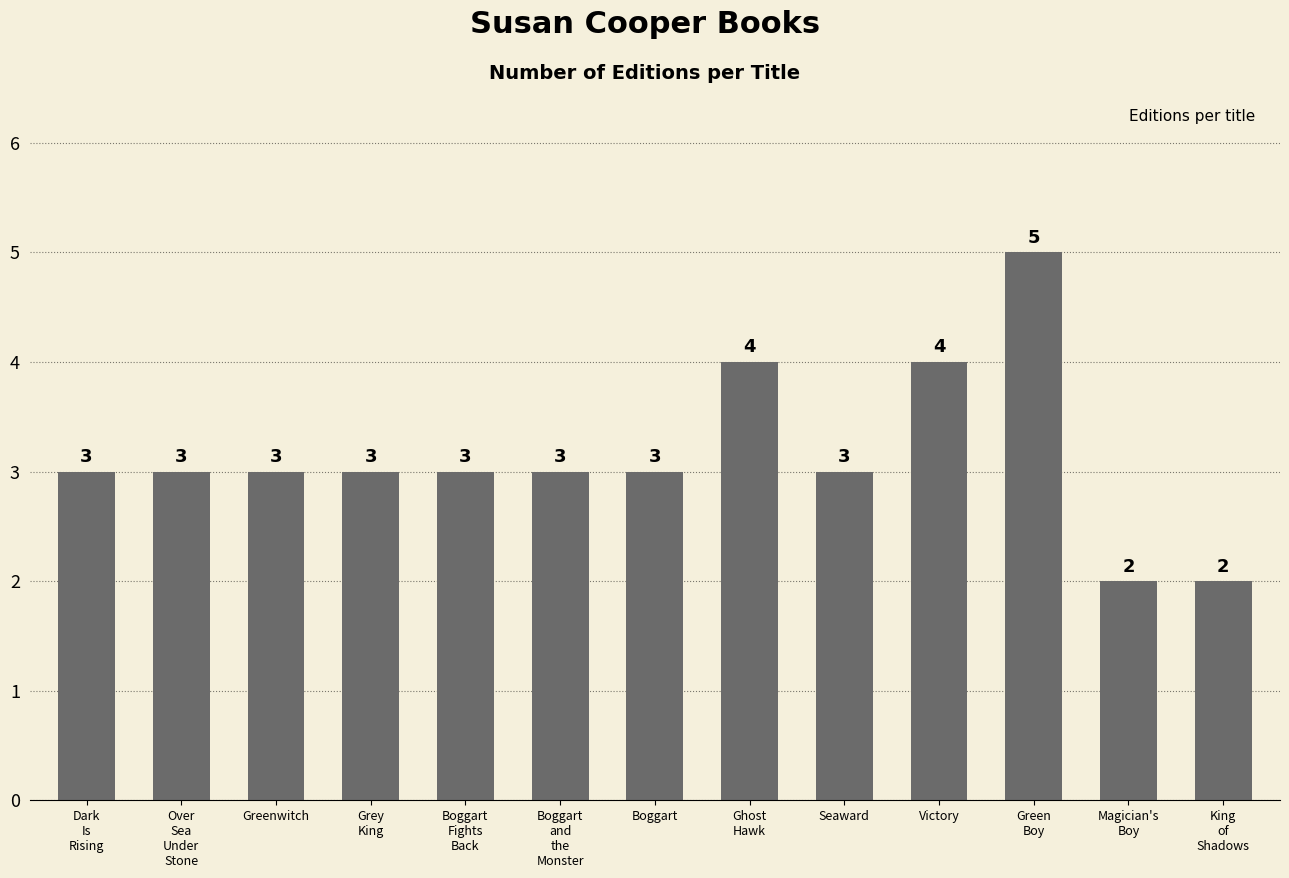

Reading right to left, list all the values displayed in this chart.

King
of
Shadows=2	Magician's
Boy=2	Green
Boy=5	Victory=4	Seaward=3	Ghost
Hawk=4	Boggart=3	Boggart
and
the
Monster=3	Boggart
Fights
Back=3	Grey
King=3	Greenwitch=3	Over
Sea
Under
Stone=3	Dark
Is
Rising=3